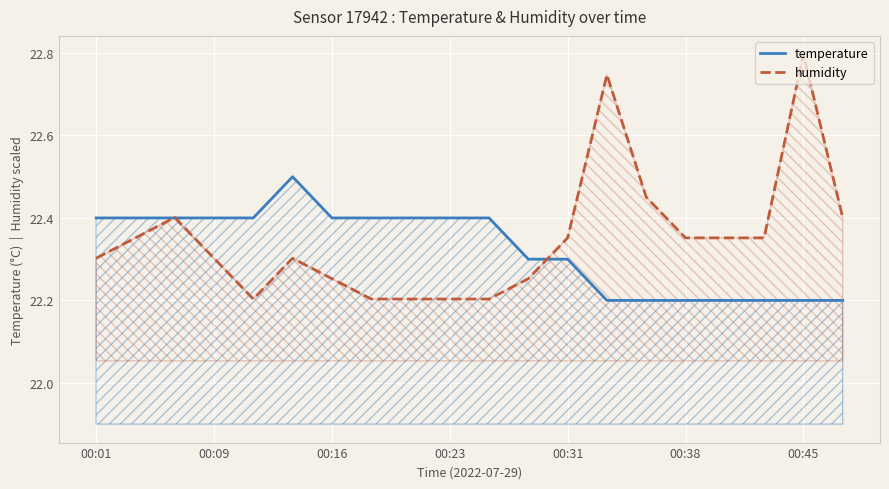

What is the total value across all series at 19?

44.6